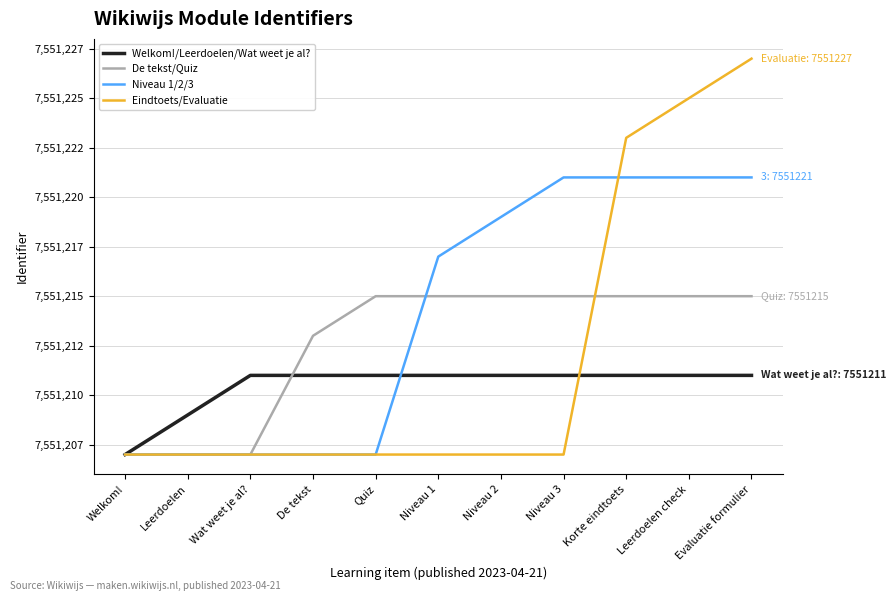

What is the total value across all series at De tekst?

30204838